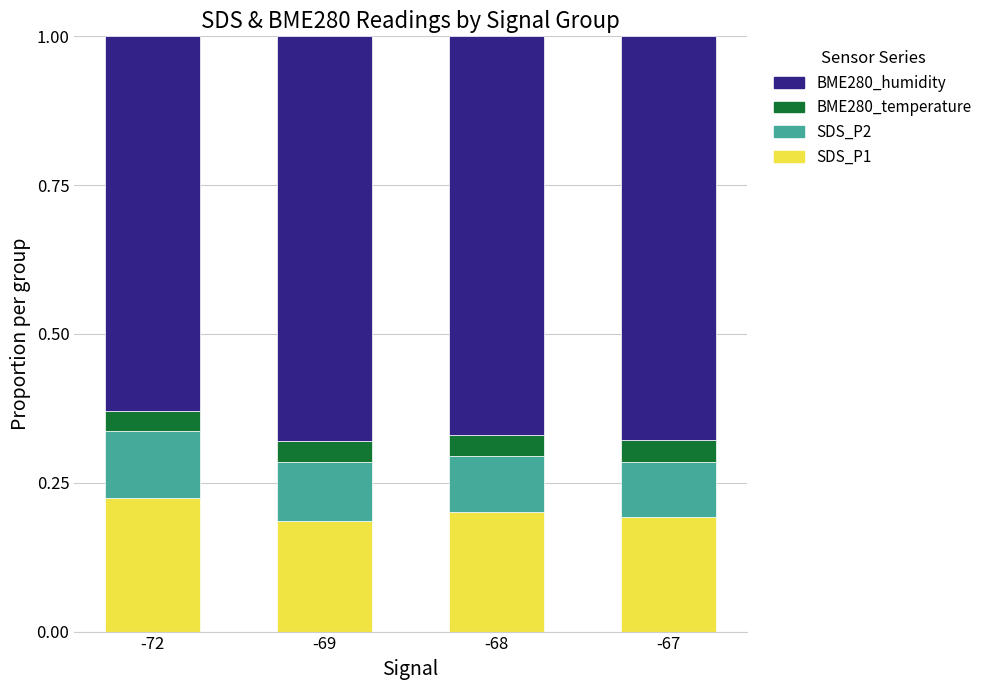

The value of SDS_P1 at -72 is 0.1. True or false?

False